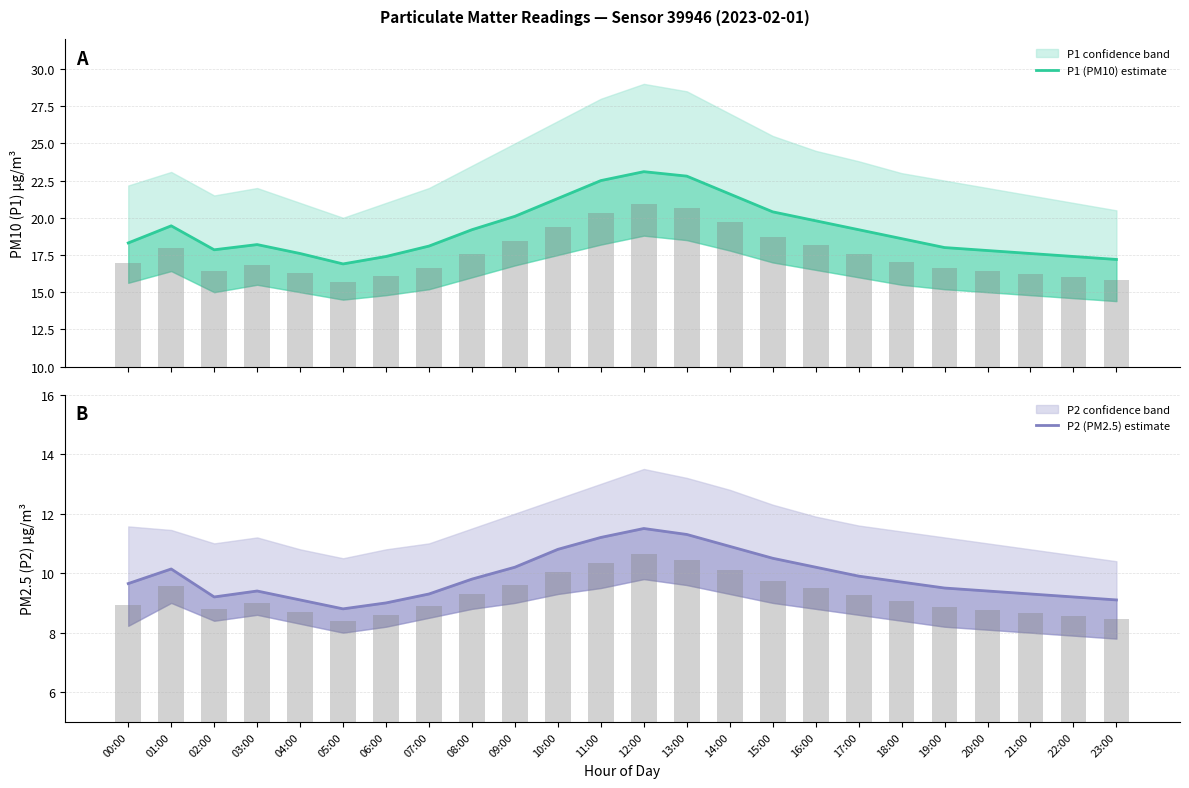

Rank the categories by P2 (PM2.5) estimate value from lowest to highest.

05:00, 06:00, 04:00, 23:00, 02:00, 22:00, 07:00, 21:00, 03:00, 20:00, 19:00, 00:00, 18:00, 08:00, 17:00, 01:00, 09:00, 16:00, 15:00, 10:00, 14:00, 11:00, 13:00, 12:00